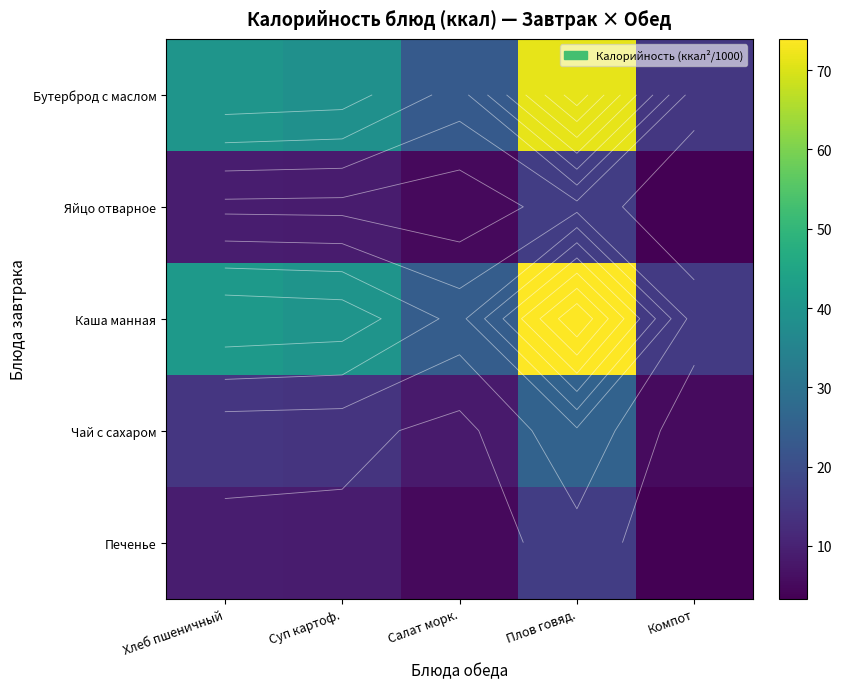

Where does the Каша манная series first go above 40?

Хлеб пшеничный